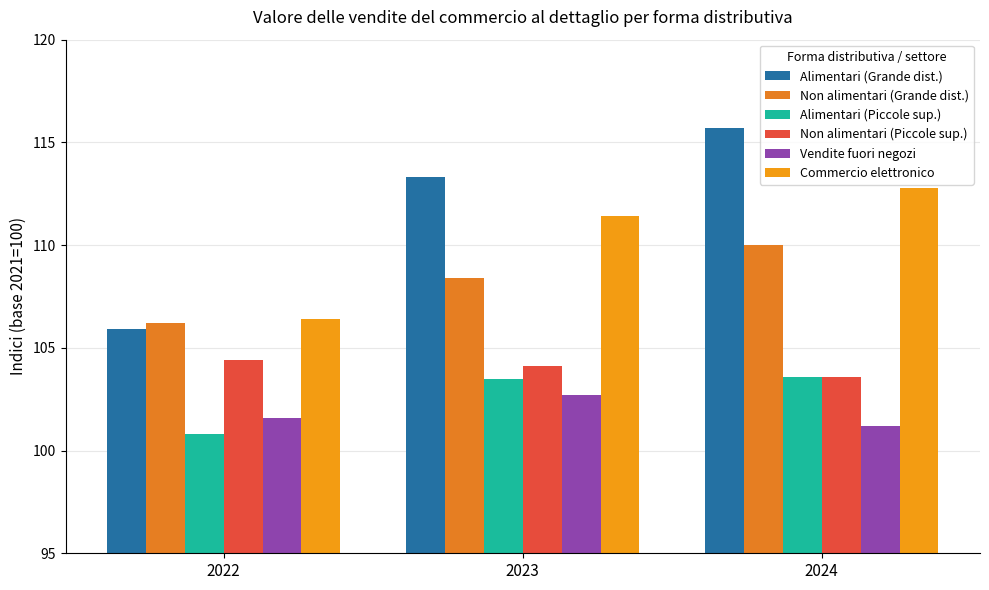

What is the difference between the Vendite fuori negozi values at 2024 and 2022?

0.4